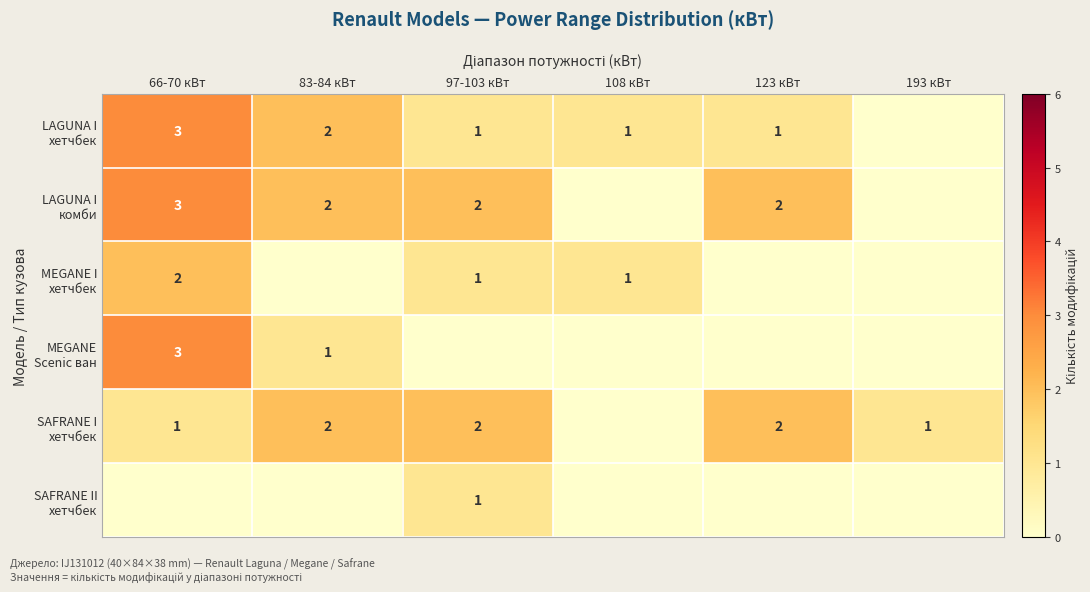

At which category does the chart reach its peak across all series?

66-70 кВт